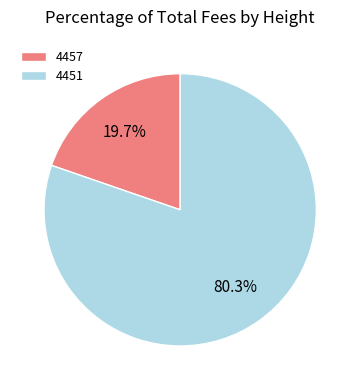

Combined, do 4451 and 4457 account for over 50%?

Yes